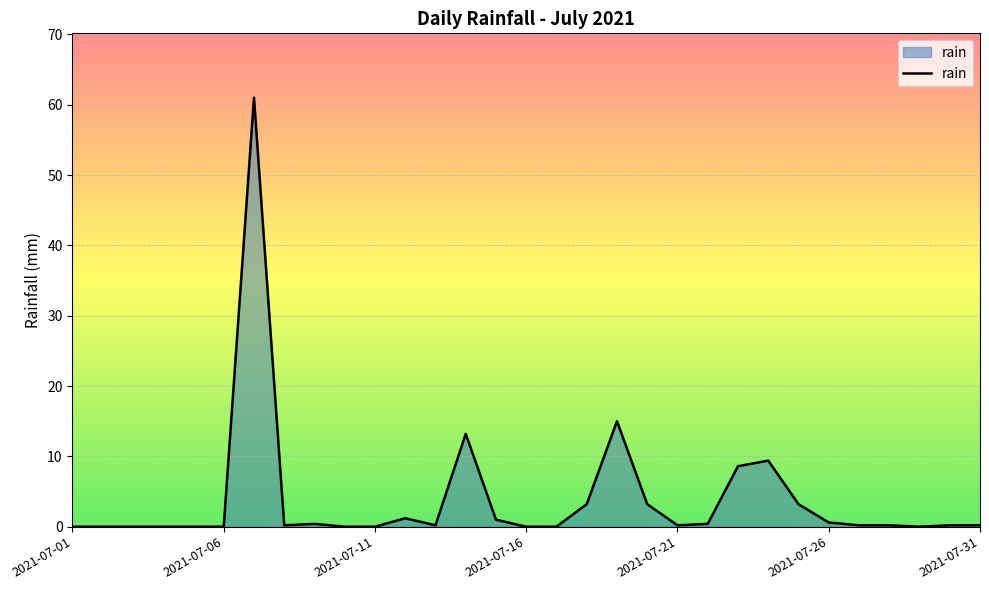

What is the maximum value shown in the chart?

61.0